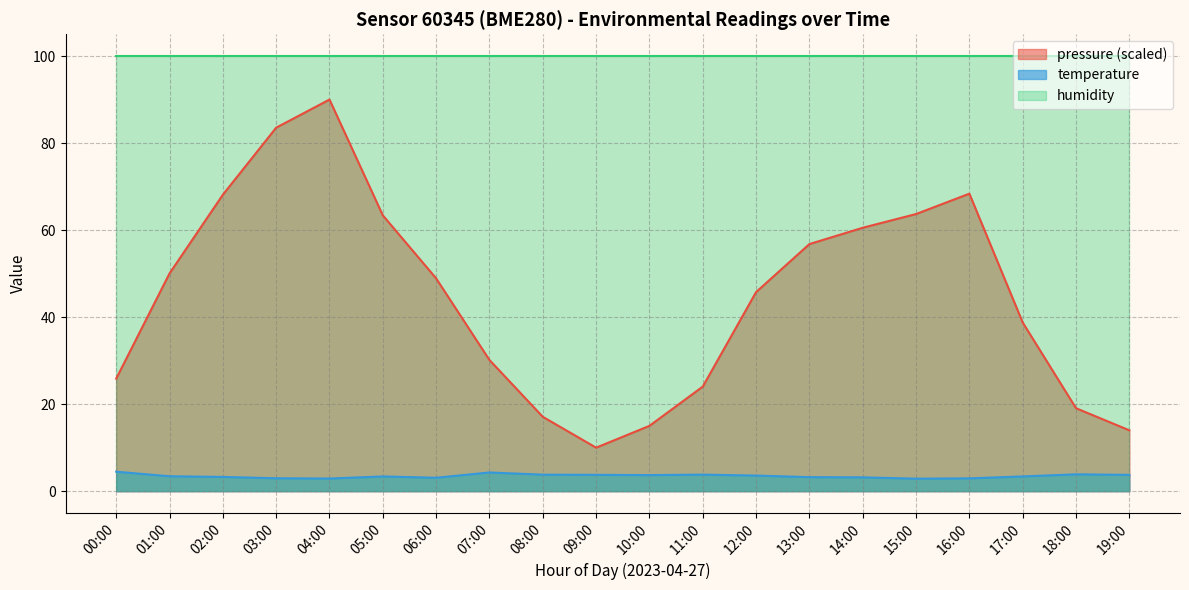

True or false: pressure and temperature intersect in this chart.

False